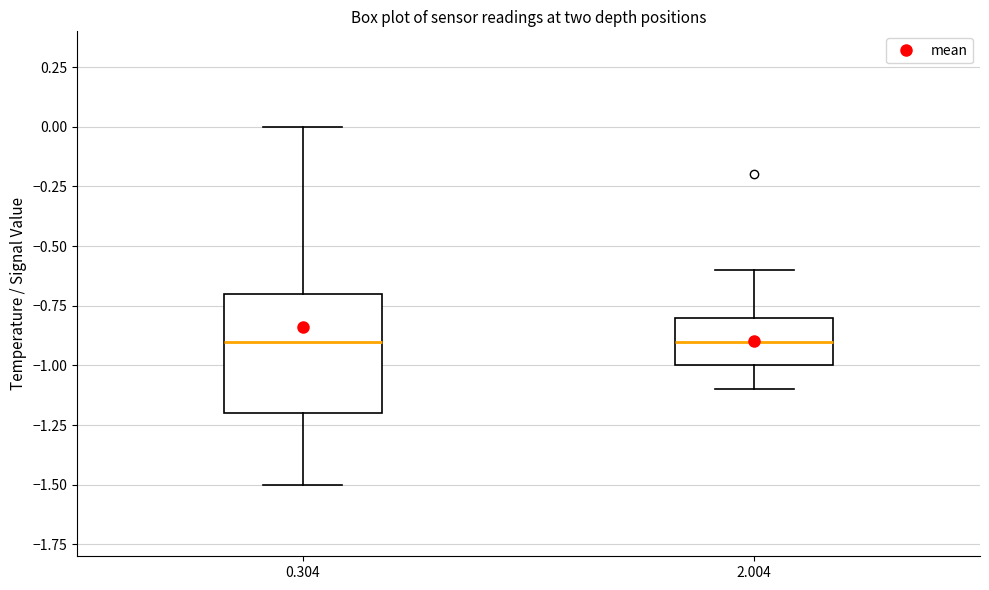

Reading left to right, read every box against the y-axis: the position of its median line, the range the box covers, and the ends of its whiskers. The values are not printed on the chart, so give them approximately, as read against the axis.

0.304: median -0.9, box -1.2 to -0.7, whiskers -1.5 to 0.0
2.004: median -0.9, box -1.0 to -0.8, whiskers -1.1 to -0.6